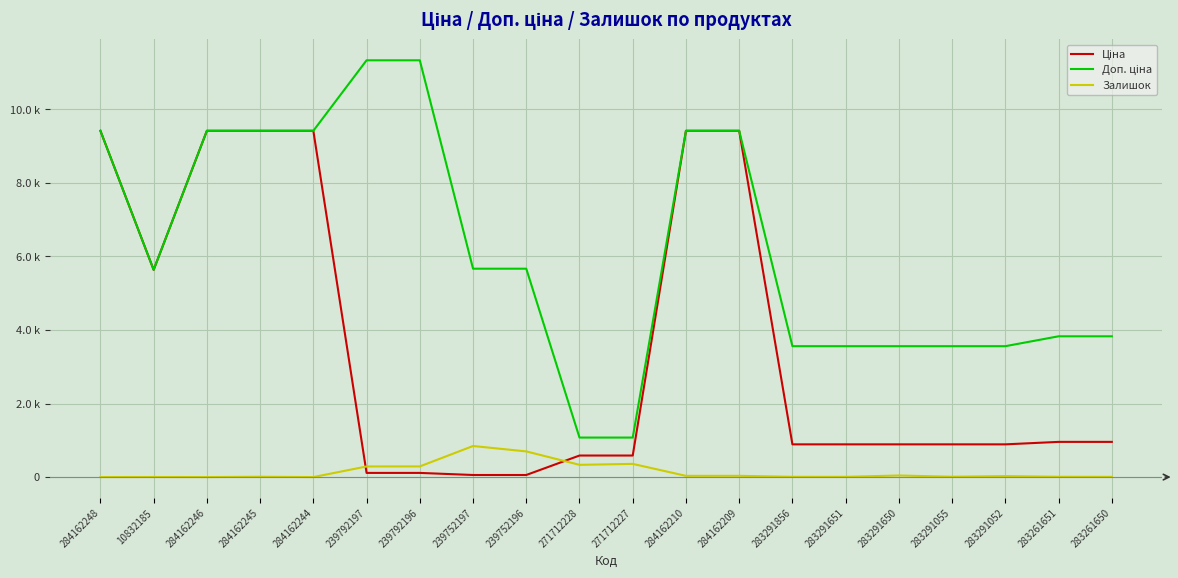

Does the chart display data point markers on the line(s)?

No